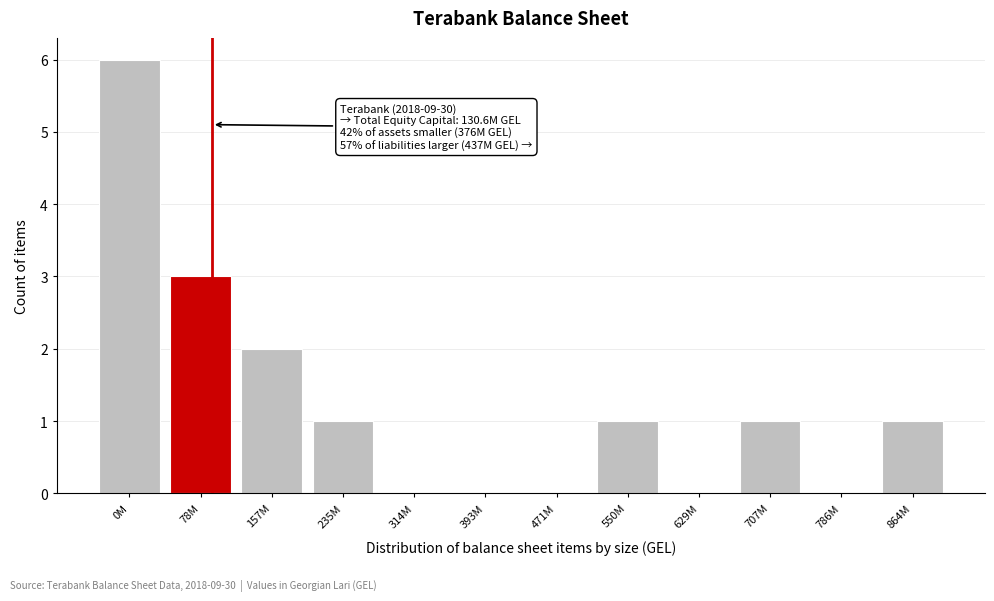

Reading right to left, transcribe all the data shown in this chart.

864M=1	786M=0	707M=1	629M=0	550M=1	471M=0	393M=0	314M=0	235M=1	157M=2	78M=3	0M=6